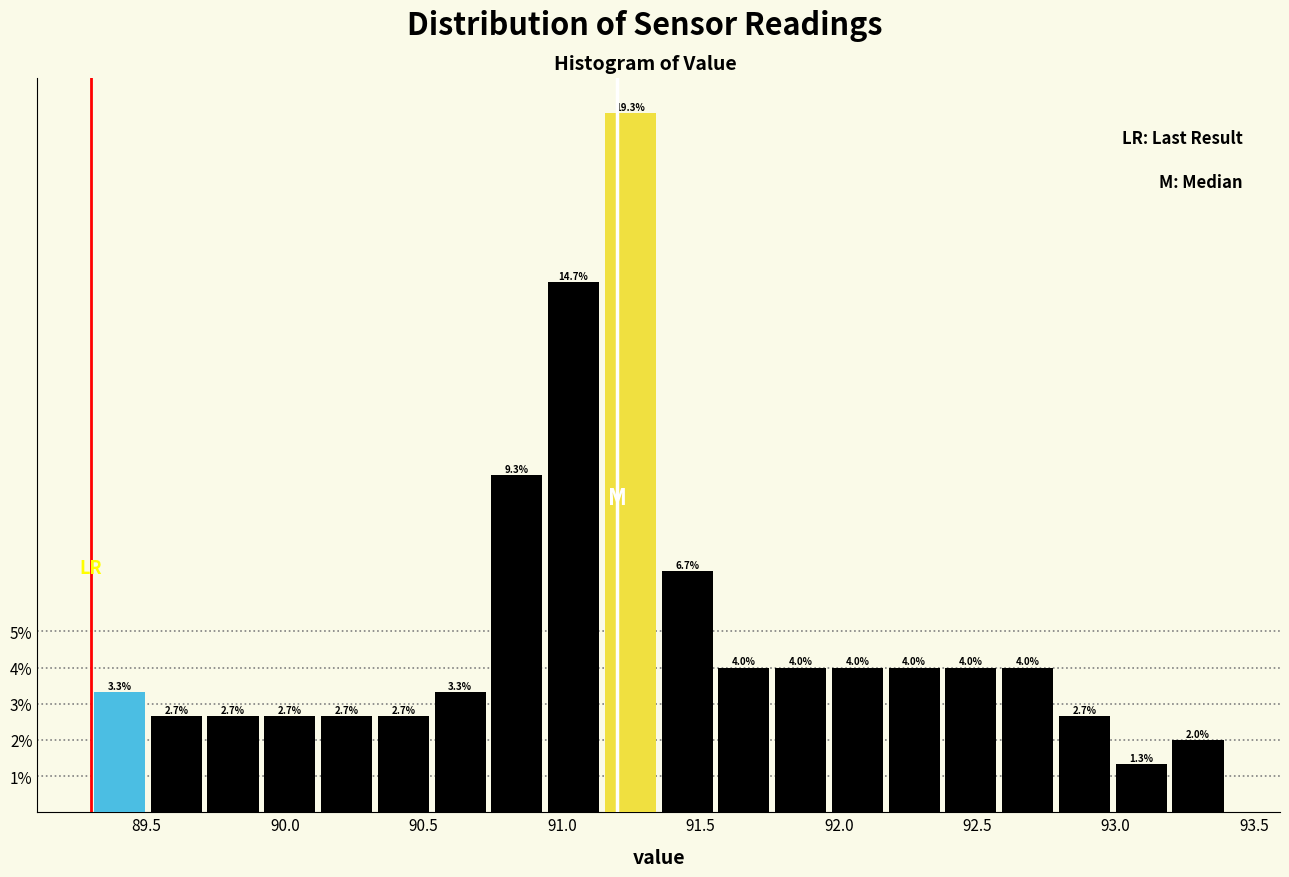

Over which range of the x-axis is the bar tallest?

91.145 to 91.350